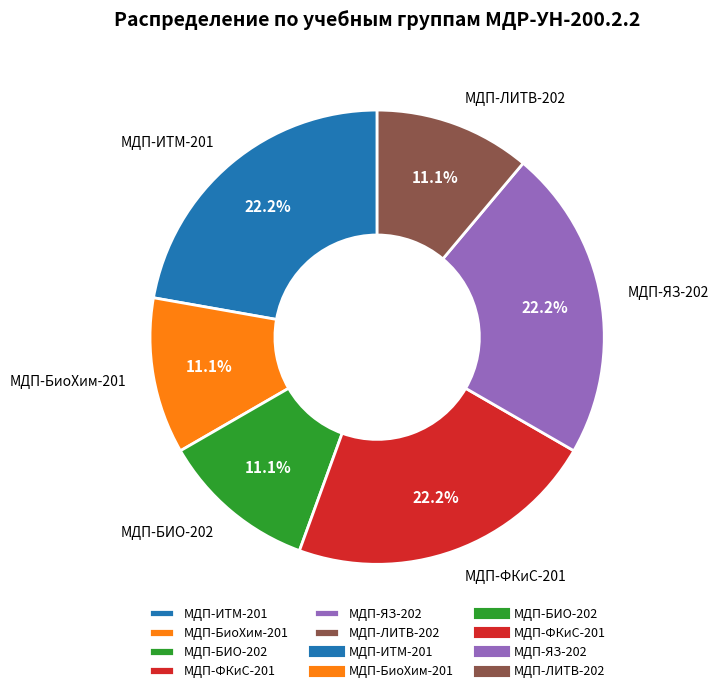

Between МДП-БиоХим-201 and МДП-ИТМ-201, which is larger?

МДП-ИТМ-201